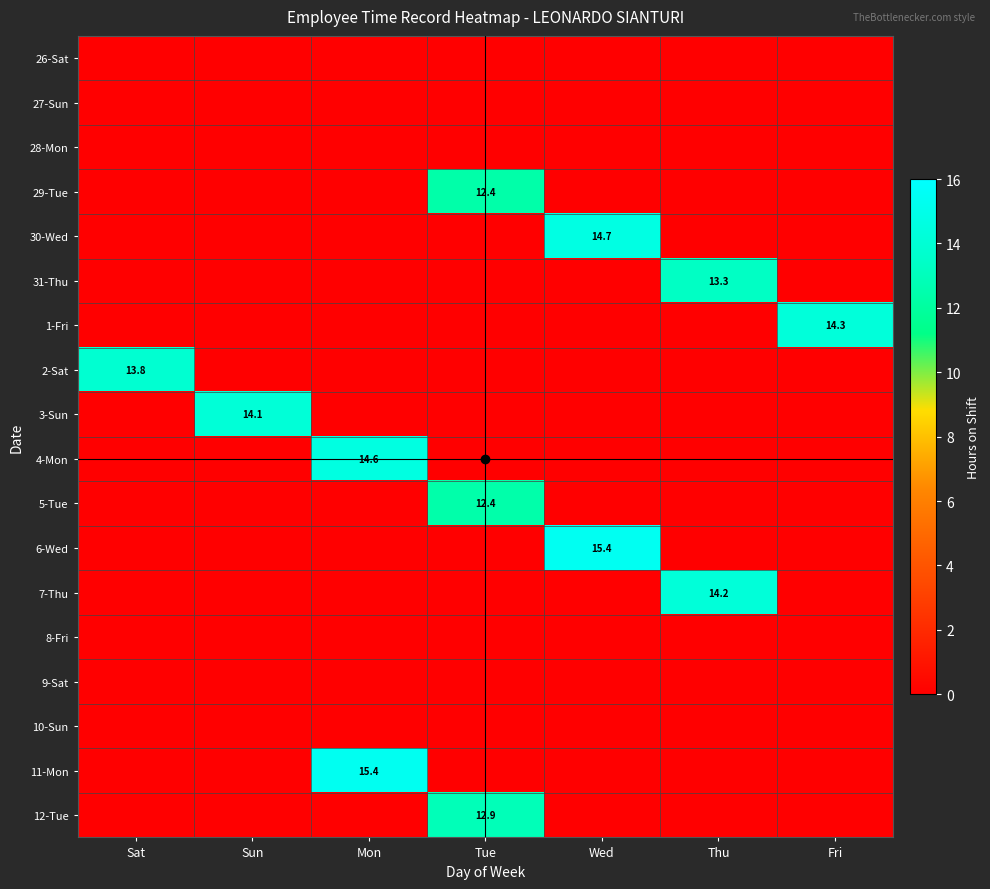

True or false: 30-Wed has a value of 14.7 at Wed.

True